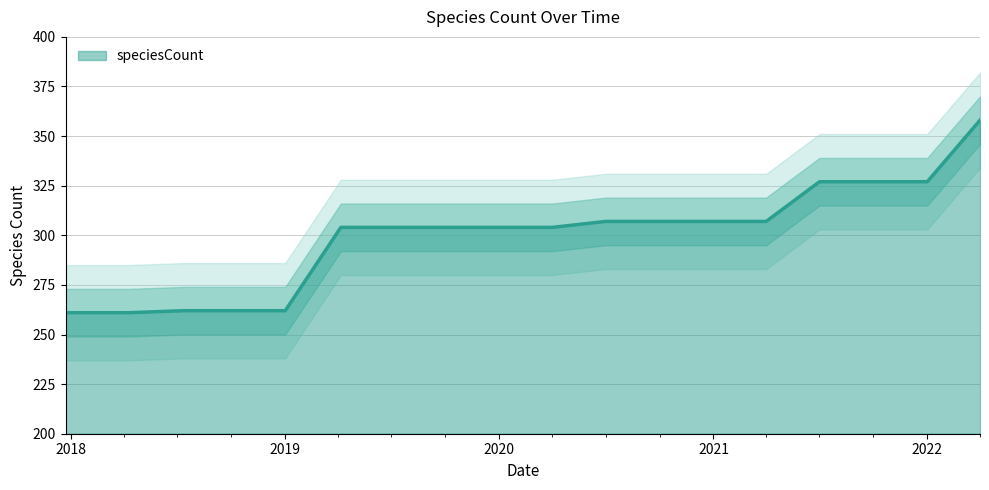

How many data points does each series have?

18